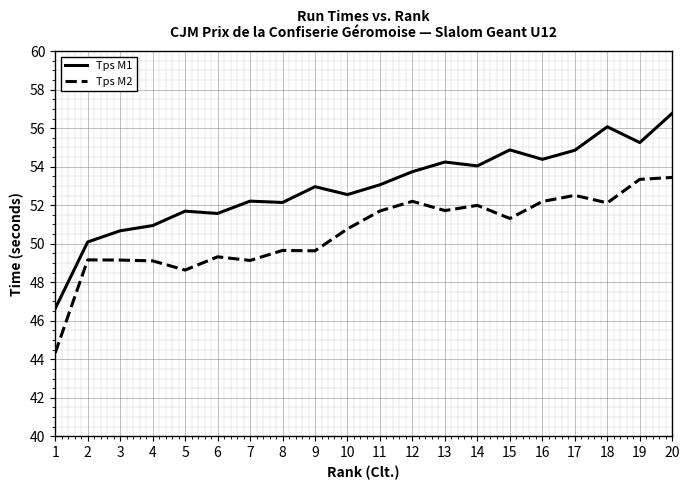

How many distinct data groups are displayed?

2